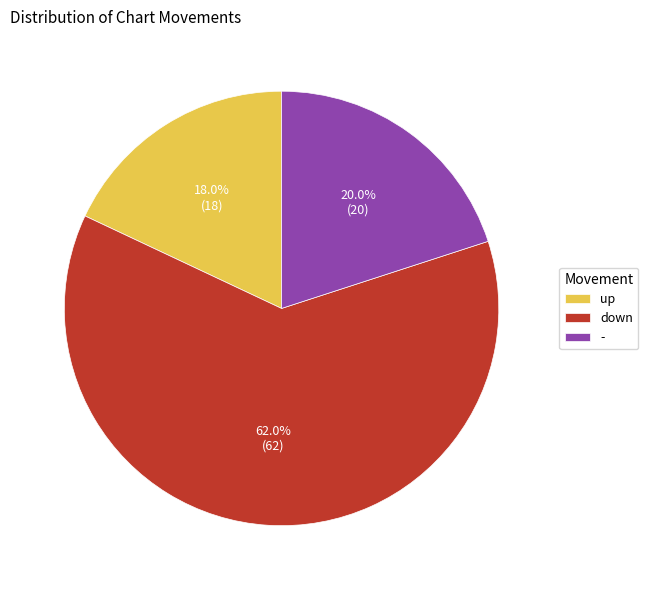

The down slice represents 74% of the pie. True or false?

False